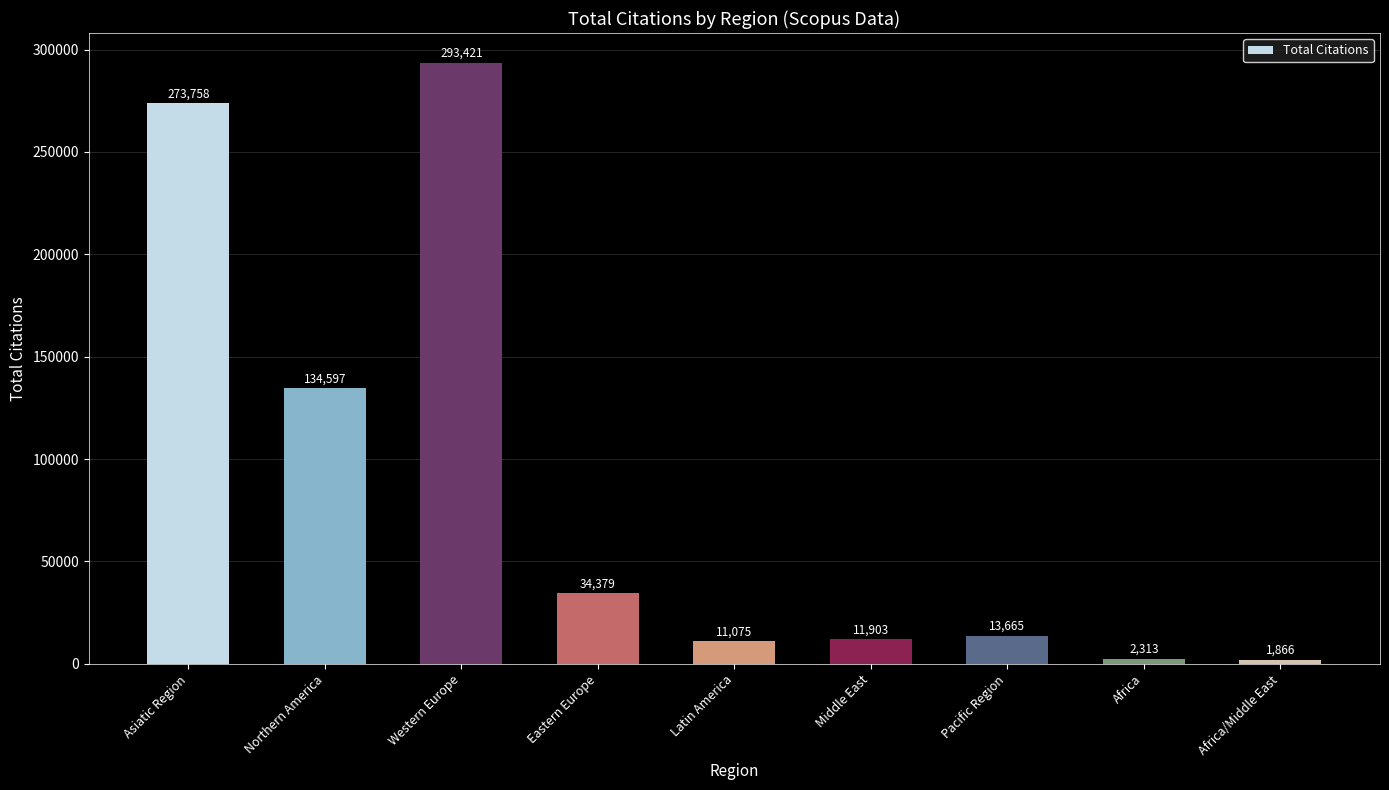

Between Asiatic Region and Western Europe, which is larger?

Western Europe